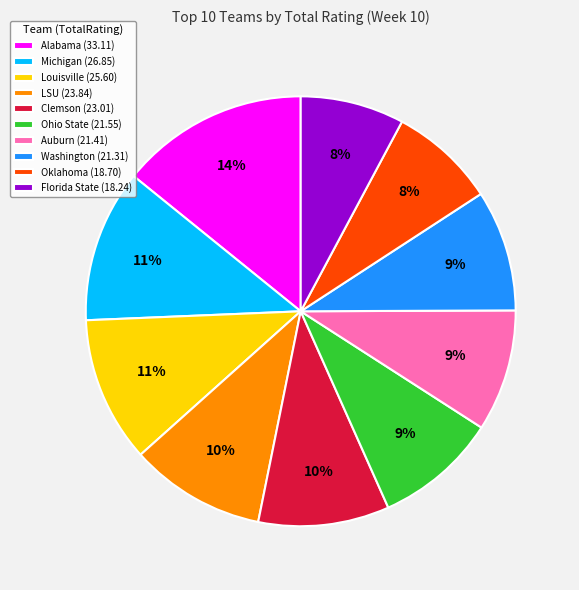

To the nearest percent, what portion does Washington represent?

9%